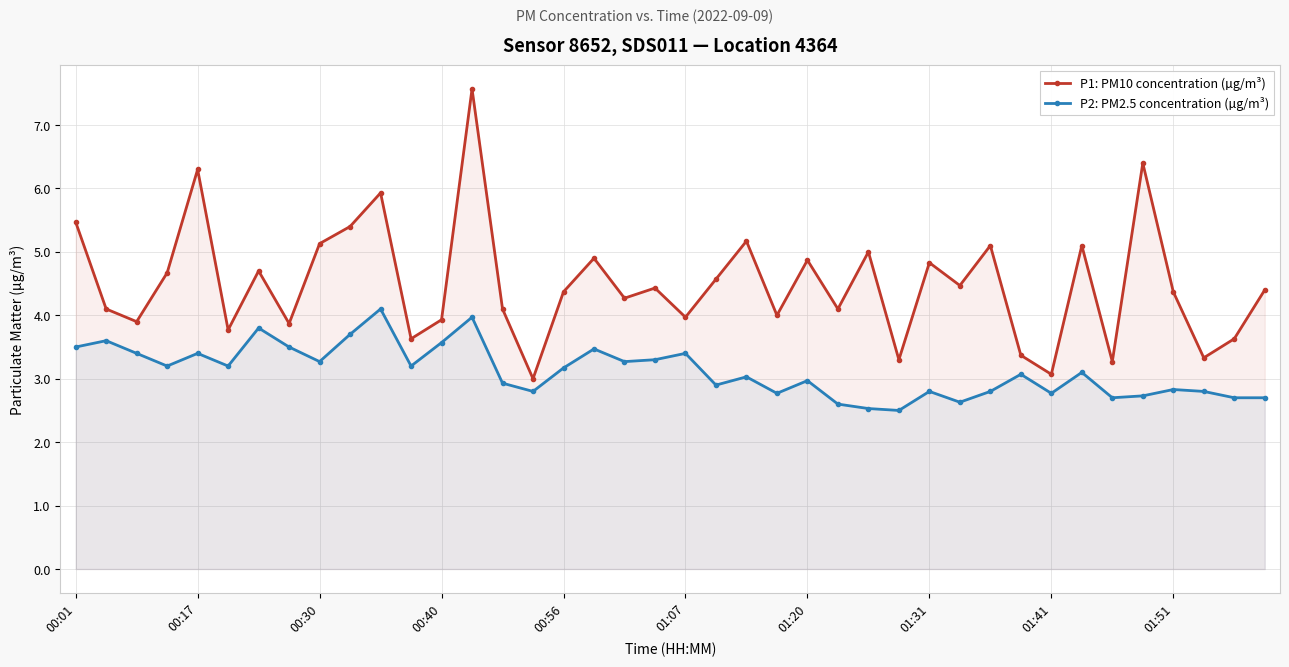

What is the minimum value for P1: PM10 concentration (µg/m³)?

3.0